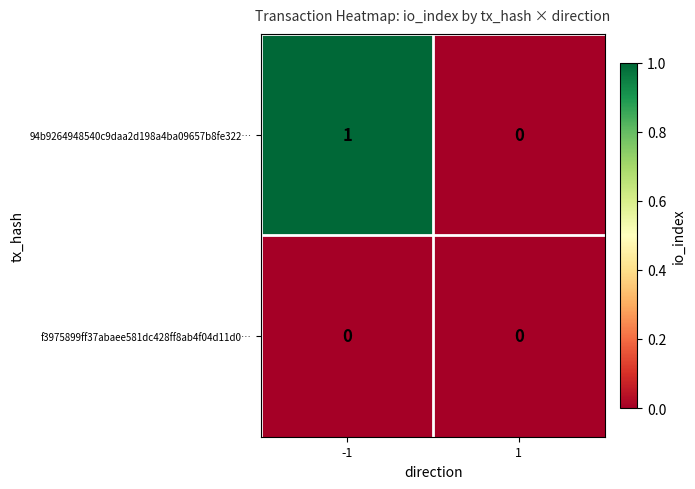

List the series in order of their overall mean, lowest first.

f3975899ff37abaee581dc428ff8ab4f04d11d0…, 94b9264948540c9daa2d198a4ba09657b8fe322…